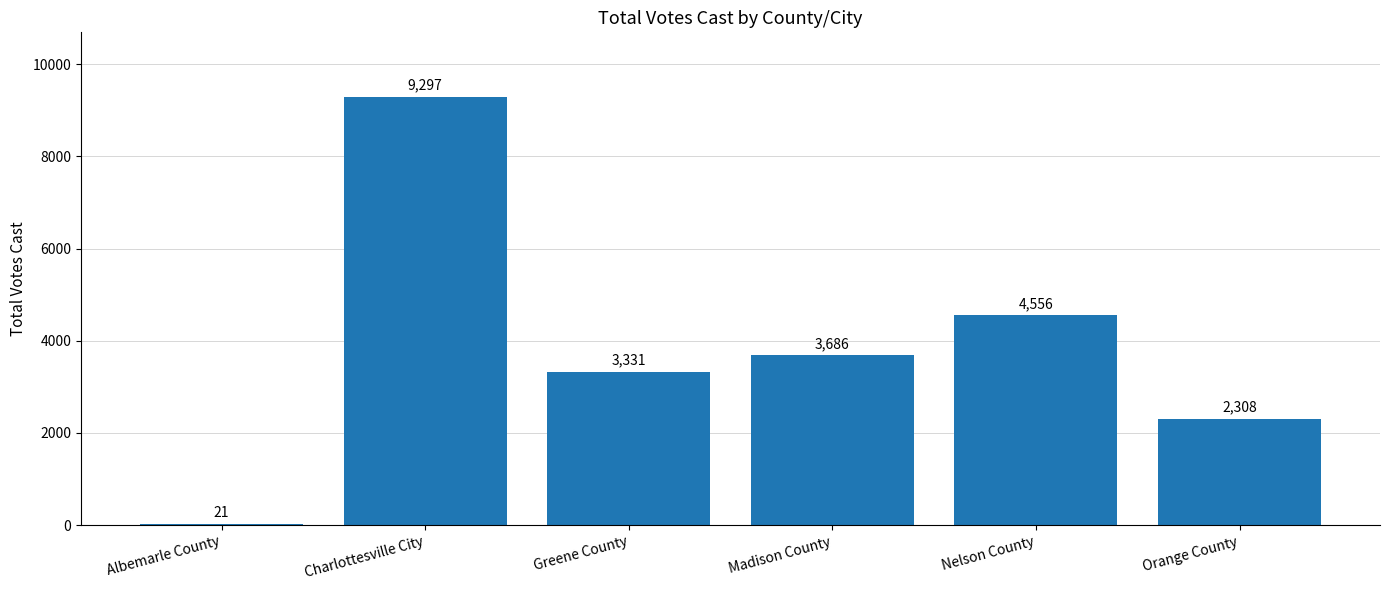

Where is the data nearest to the value 4659?

Nelson County